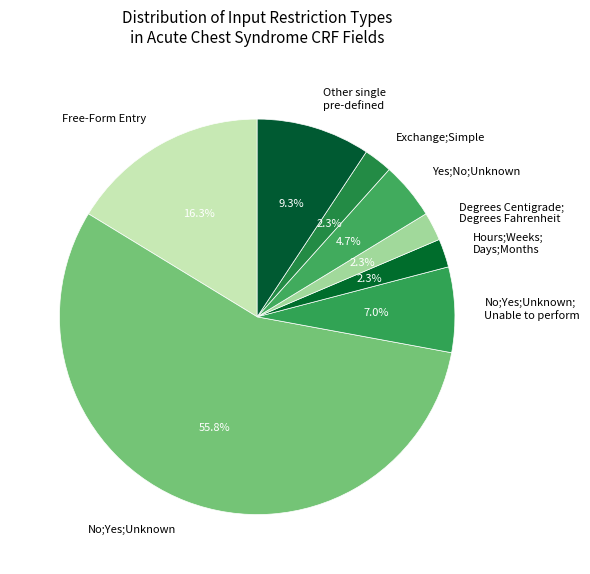

Count the number of slices in the pie.

8